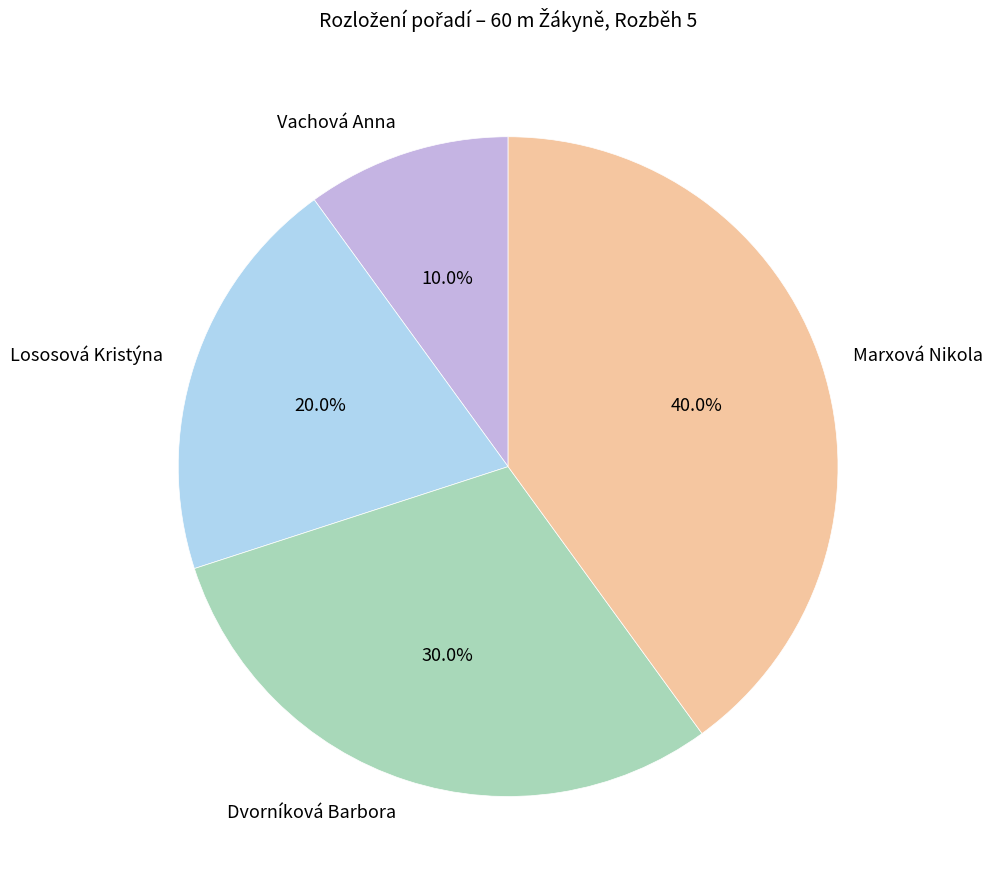

How many slices are in this pie chart?

4